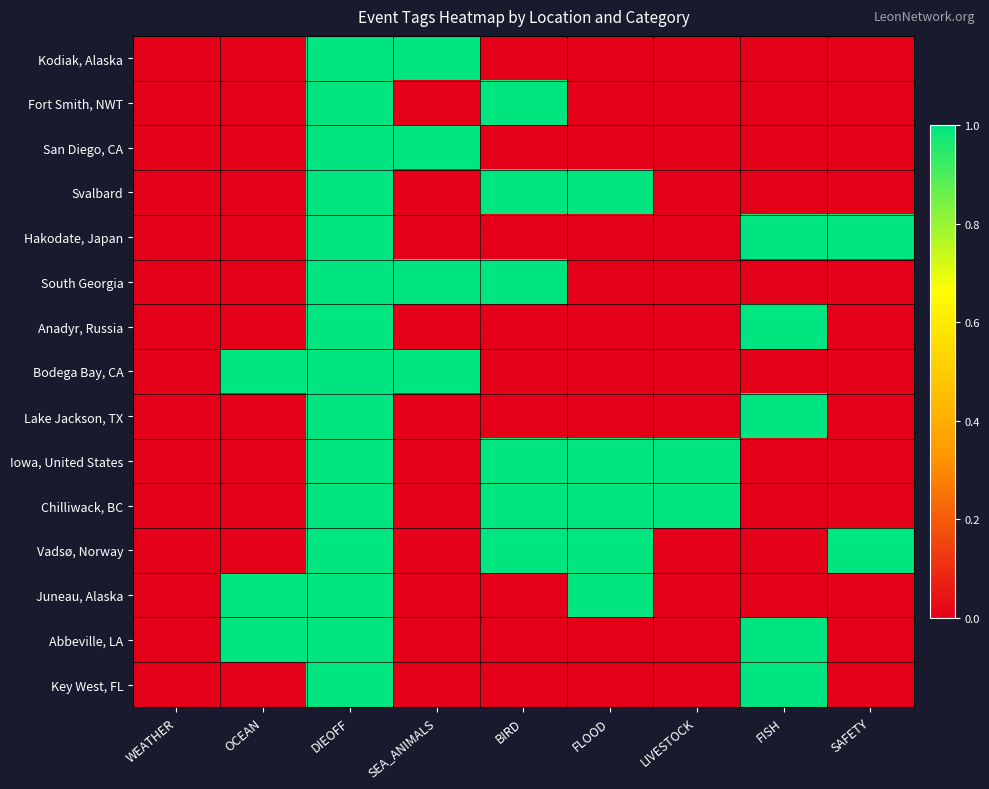

Reading left to right, what are all the values shown in this chart?

Kodiak, Alaska: WEATHER=0	OCEAN=0	DIEOFF=1	SEA_ANIMALS=1	BIRD=0	FLOOD=0	LIVESTOCK=0	FISH=0	SAFETY=0
Fort Smith, NWT: WEATHER=0	OCEAN=0	DIEOFF=1	SEA_ANIMALS=0	BIRD=1	FLOOD=0	LIVESTOCK=0	FISH=0	SAFETY=0
San Diego, CA: WEATHER=0	OCEAN=0	DIEOFF=1	SEA_ANIMALS=1	BIRD=0	FLOOD=0	LIVESTOCK=0	FISH=0	SAFETY=0
Svalbard: WEATHER=0	OCEAN=0	DIEOFF=1	SEA_ANIMALS=0	BIRD=1	FLOOD=1	LIVESTOCK=0	FISH=0	SAFETY=0
Hakodate, Japan: WEATHER=0	OCEAN=0	DIEOFF=1	SEA_ANIMALS=0	BIRD=0	FLOOD=0	LIVESTOCK=0	FISH=1	SAFETY=1
South Georgia: WEATHER=0	OCEAN=0	DIEOFF=1	SEA_ANIMALS=1	BIRD=1	FLOOD=0	LIVESTOCK=0	FISH=0	SAFETY=0
Anadyr, Russia: WEATHER=0	OCEAN=0	DIEOFF=1	SEA_ANIMALS=0	BIRD=0	FLOOD=0	LIVESTOCK=0	FISH=1	SAFETY=0
Bodega Bay, CA: WEATHER=0	OCEAN=1	DIEOFF=1	SEA_ANIMALS=1	BIRD=0	FLOOD=0	LIVESTOCK=0	FISH=0	SAFETY=0
Lake Jackson, TX: WEATHER=0	OCEAN=0	DIEOFF=1	SEA_ANIMALS=0	BIRD=0	FLOOD=0	LIVESTOCK=0	FISH=1	SAFETY=0
Iowa, United States: WEATHER=0	OCEAN=0	DIEOFF=1	SEA_ANIMALS=0	BIRD=1	FLOOD=1	LIVESTOCK=1	FISH=0	SAFETY=0
Chilliwack, BC: WEATHER=0	OCEAN=0	DIEOFF=1	SEA_ANIMALS=0	BIRD=1	FLOOD=1	LIVESTOCK=1	FISH=0	SAFETY=0
Vadsø, Norway: WEATHER=0	OCEAN=0	DIEOFF=1	SEA_ANIMALS=0	BIRD=1	FLOOD=1	LIVESTOCK=0	FISH=0	SAFETY=1
Juneau, Alaska: WEATHER=0	OCEAN=1	DIEOFF=1	SEA_ANIMALS=0	BIRD=0	FLOOD=1	LIVESTOCK=0	FISH=0	SAFETY=0
Abbeville, LA: WEATHER=0	OCEAN=1	DIEOFF=1	SEA_ANIMALS=0	BIRD=0	FLOOD=0	LIVESTOCK=0	FISH=1	SAFETY=0
Key West, FL: WEATHER=0	OCEAN=0	DIEOFF=1	SEA_ANIMALS=0	BIRD=0	FLOOD=0	LIVESTOCK=0	FISH=1	SAFETY=0